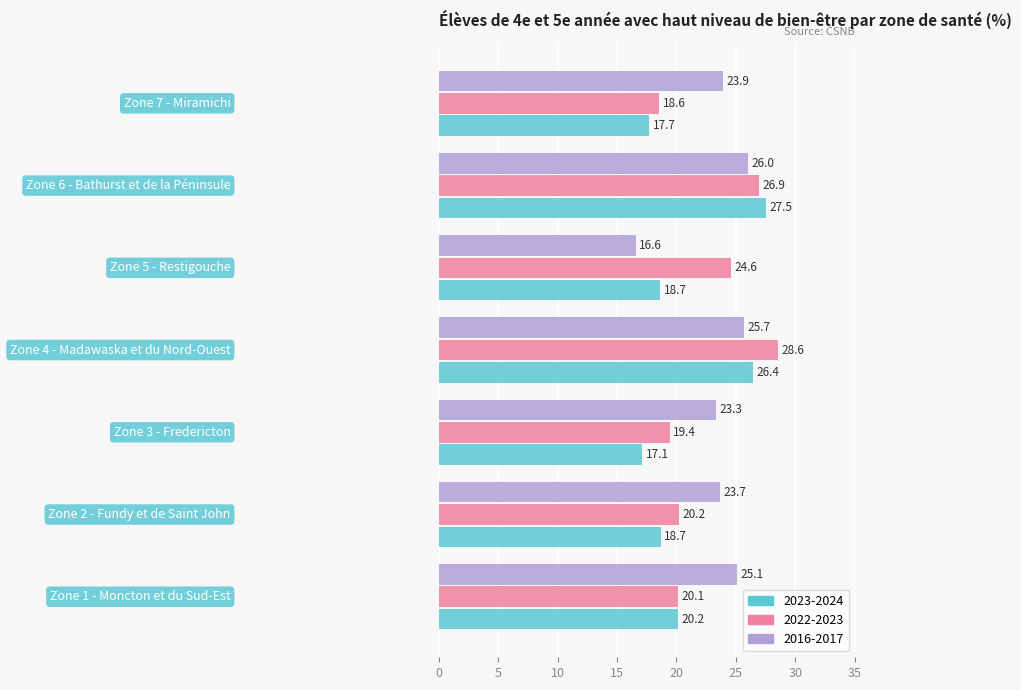

What is the smallest value displayed?

16.6